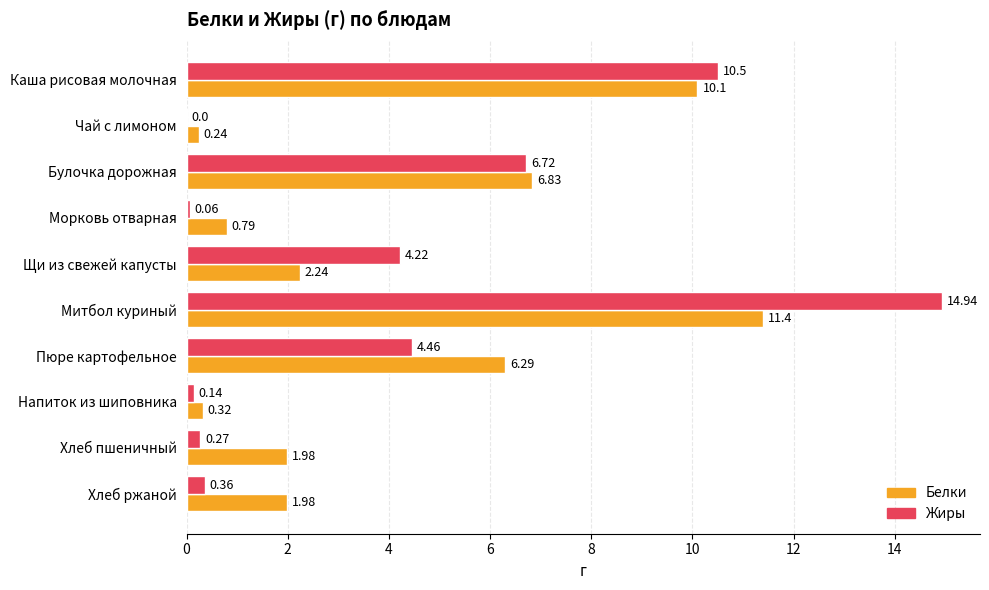

Between Щи из свежей капусты and Пюре картофельное, which series saw the biggest shift?

Белки